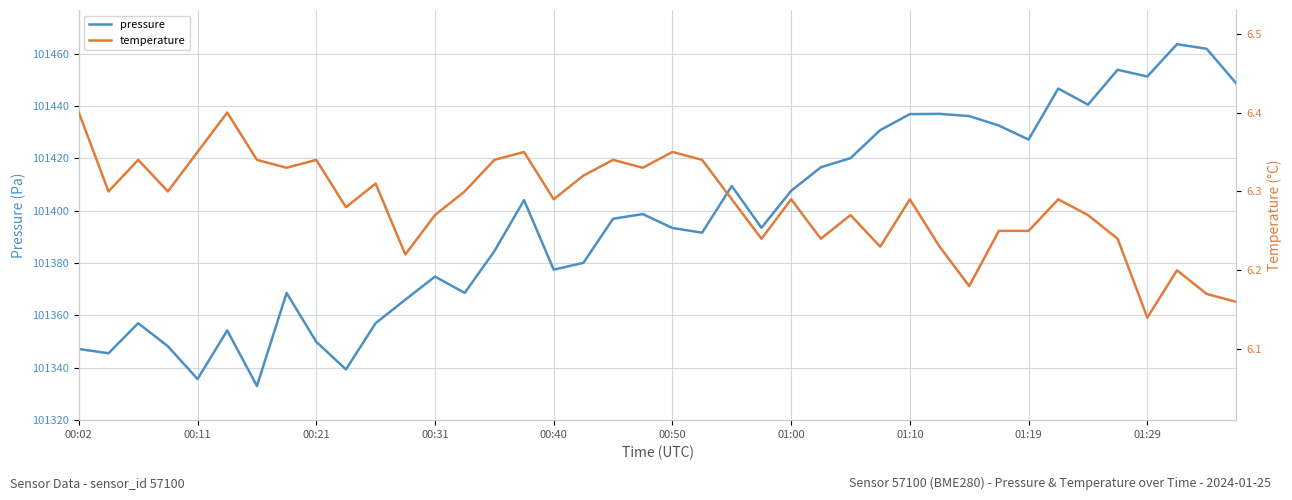

What are all the series names shown in the legend?

pressure, temperature